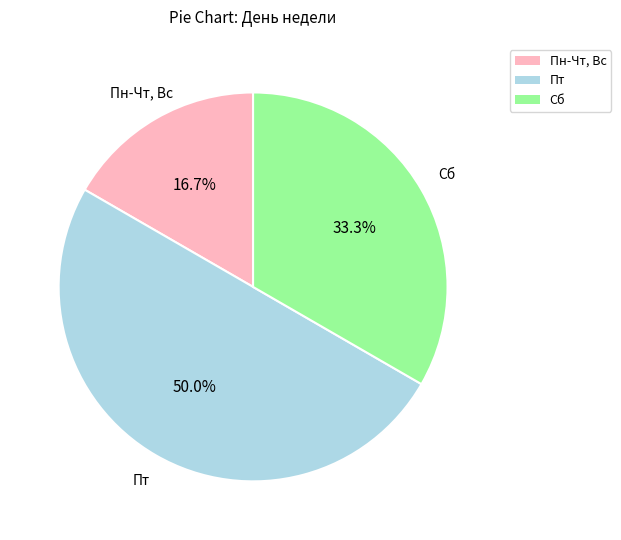

Does Пн-Чт, Вс account for over 50% of the chart?

No